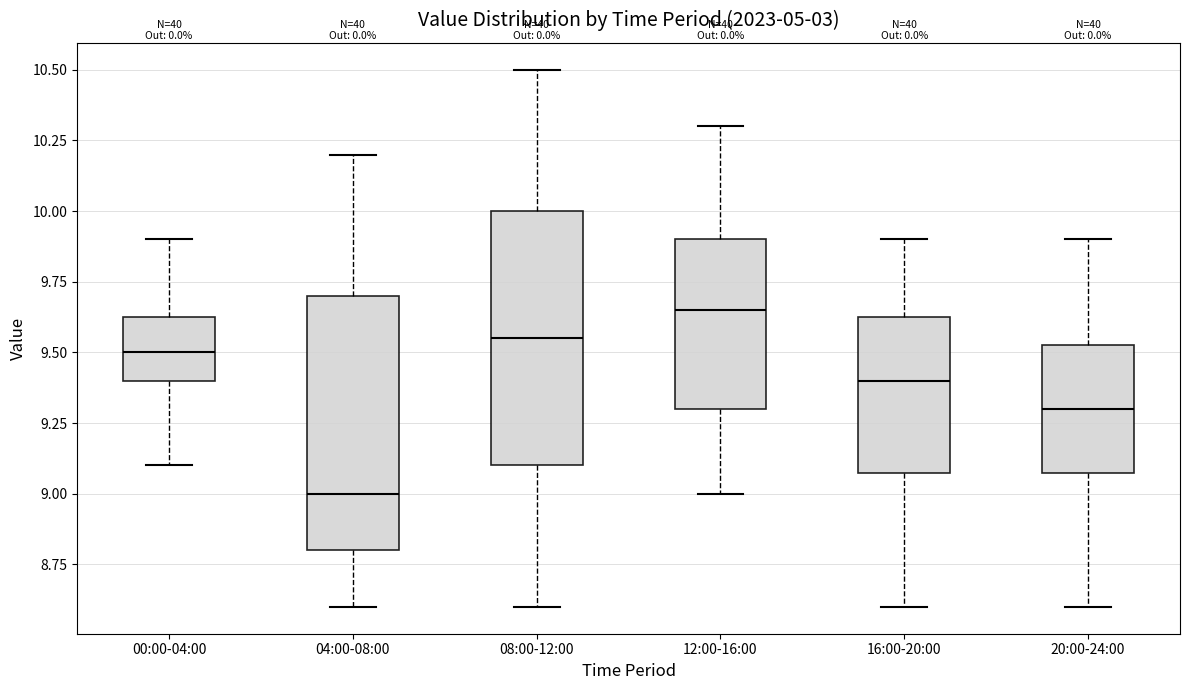

Reading left to right, transcribe this box plot: for each box, give where its median line is, the range the box spans, and where its two whiskers end, as read against the y-axis. The values are not printed on the chart, so give them approximately, as read against the axis.

00:00-04:00: median 9.50, box 9.40 to 9.65, whiskers 9.10 to 9.90
04:00-08:00: median 9.00, box 8.80 to 9.70, whiskers 8.60 to 10.20
08:00-12:00: median 9.55, box 9.10 to 10.00, whiskers 8.60 to 10.50
12:00-16:00: median 9.65, box 9.30 to 9.90, whiskers 9.00 to 10.30
16:00-20:00: median 9.40, box 9.10 to 9.65, whiskers 8.60 to 9.90
20:00-24:00: median 9.30, box 9.10 to 9.55, whiskers 8.60 to 9.90